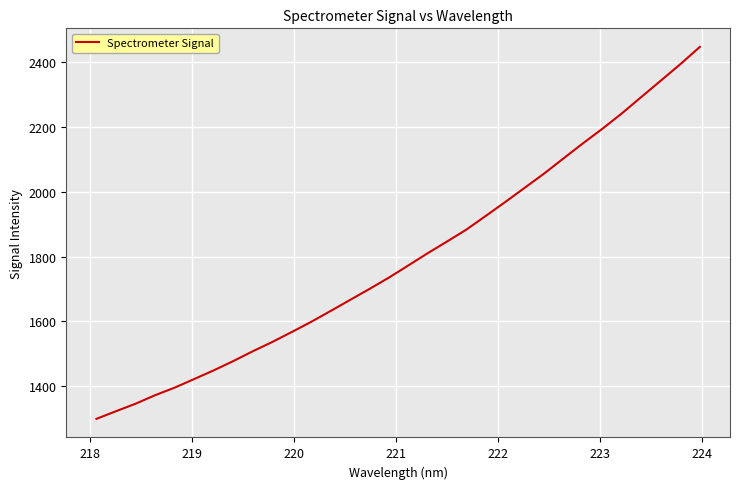

What is the greatest value displayed?

2446.5